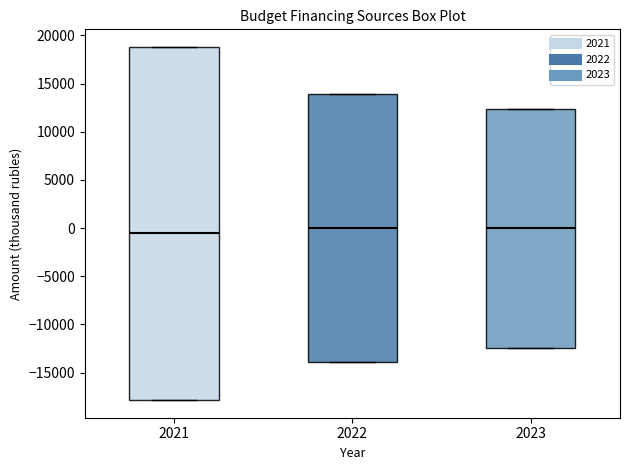

Reading left to right, read every box against the y-axis: the position of its median line, the range the box covers, and the ends of its whiskers. The values are not printed on the chart, so give them approximately, as read against the axis.

2021: median -500, box -18000 to 19000, whiskers -18000 to 19000
2022: median 0, box -14000 to 14000, whiskers -14000 to 14000
2023: median 0, box -12500 to 12500, whiskers -12500 to 12500